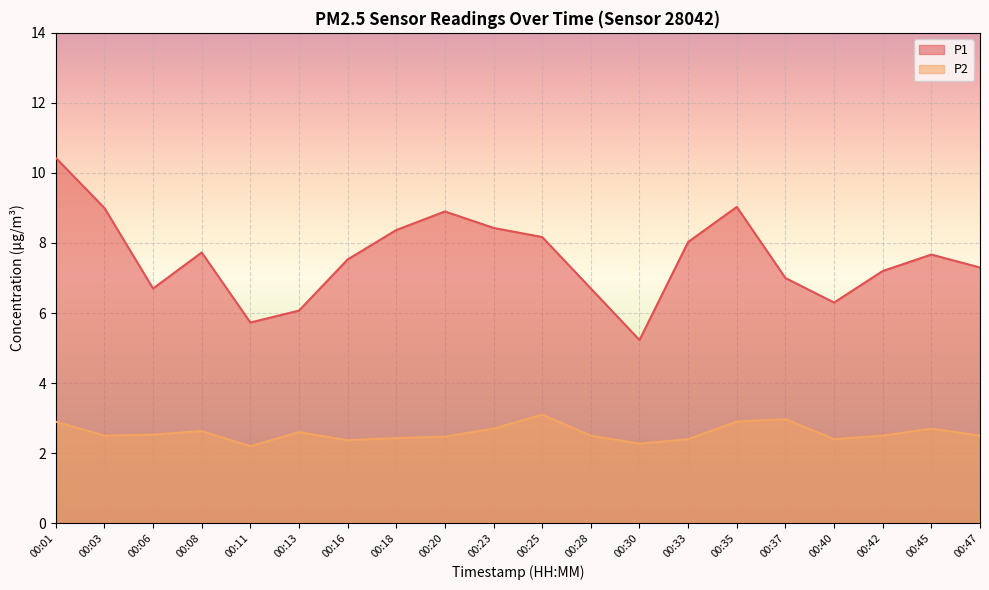

What is the value of the P1 point at the 9th from the left?

8.9